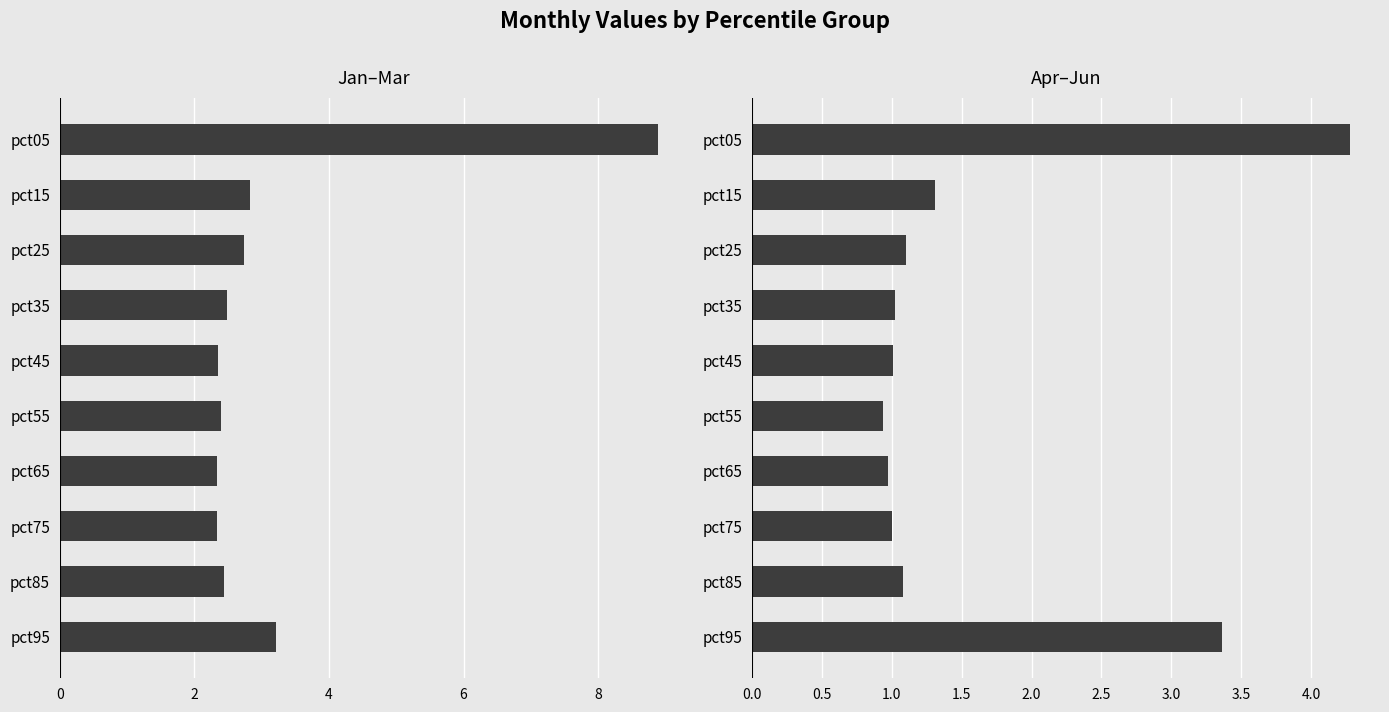

The Apr-Jun series shows 1.4 at 8. True or false?

False